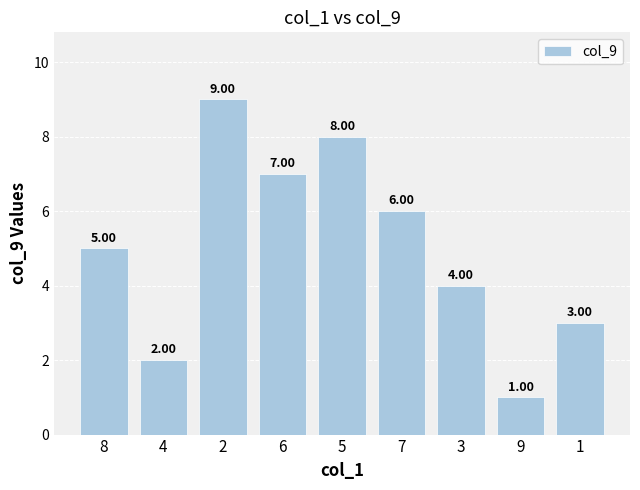

The value at 8 is 5. True or false?

True